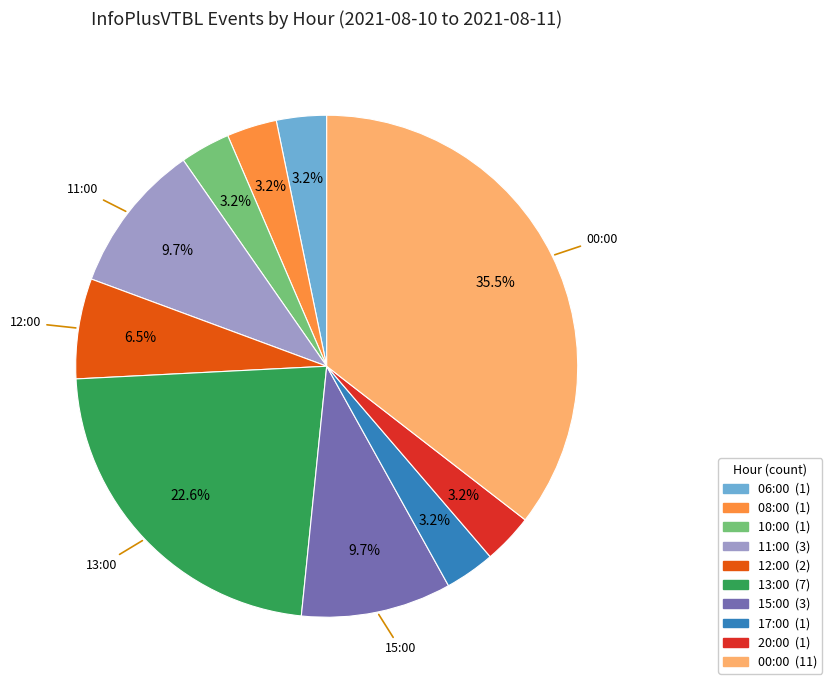

Is it true that 13:00 is 10% of the pie?

False